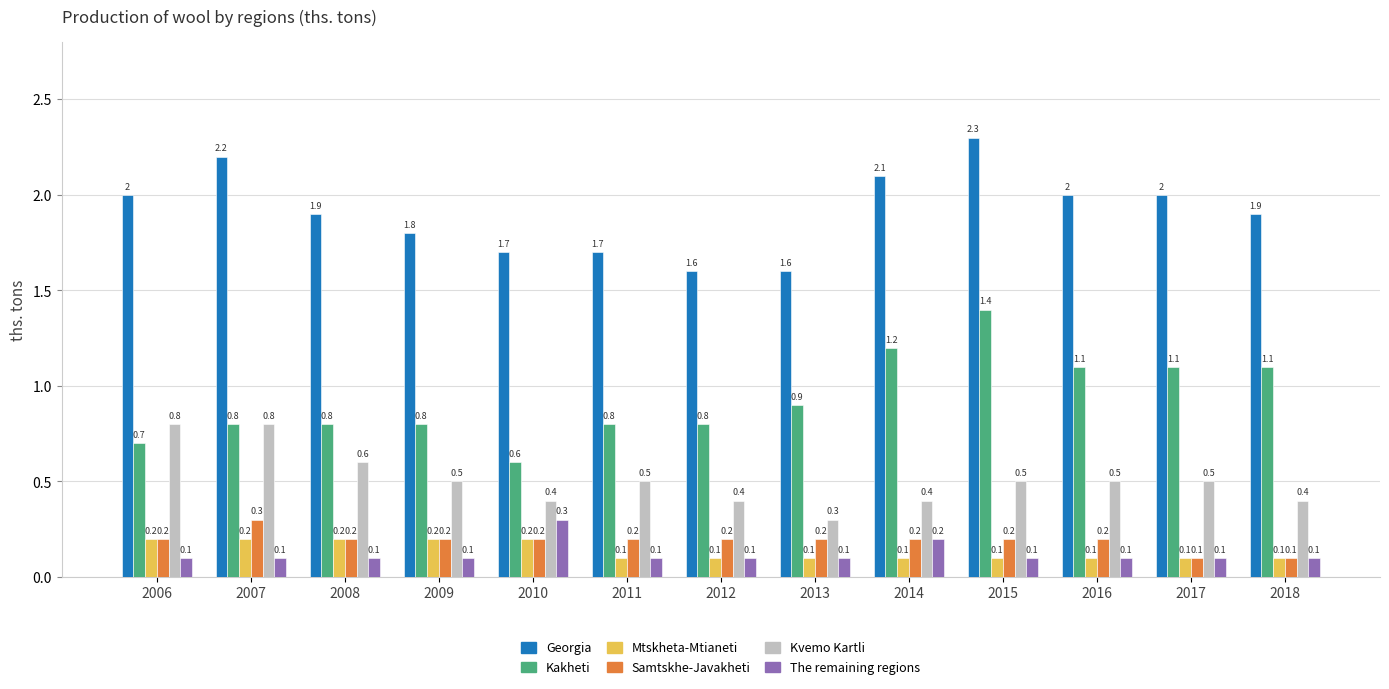

Is it true that Georgia equals 2.7 at 2008?

False